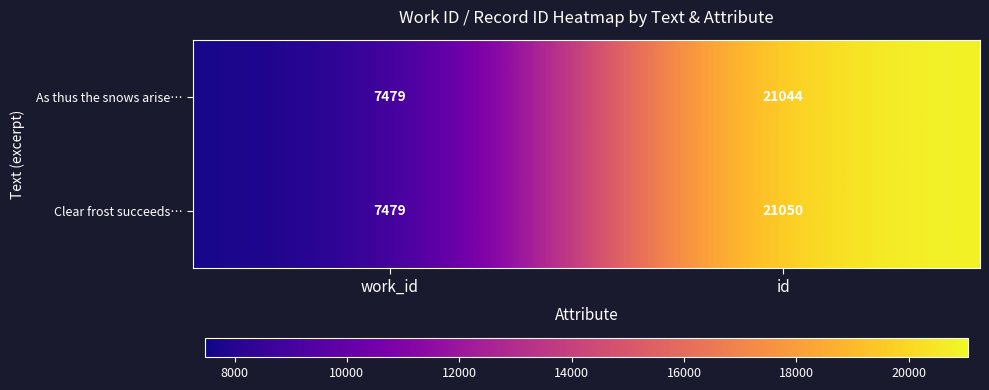

Reading left to right, what are all the values shown in this chart?

As thus the snows arise…: work_id=7479	id=21044
Clear frost succeeds…: work_id=7479	id=21050